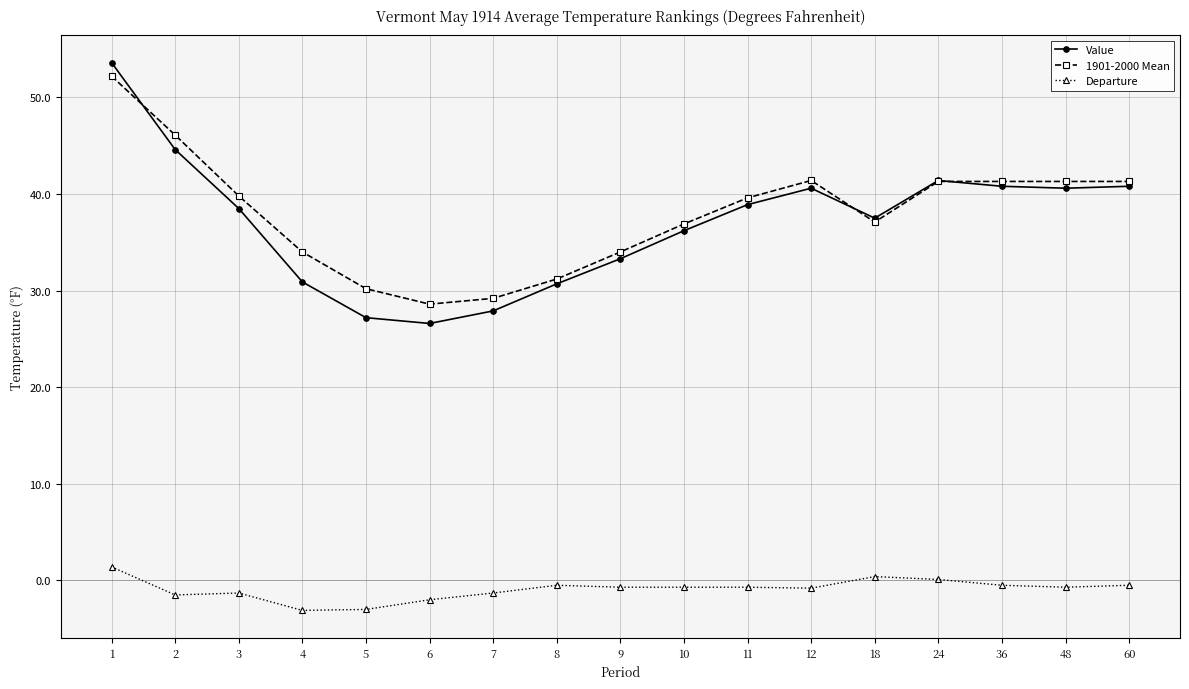

Which series has the largest range (max minus min)?

Value